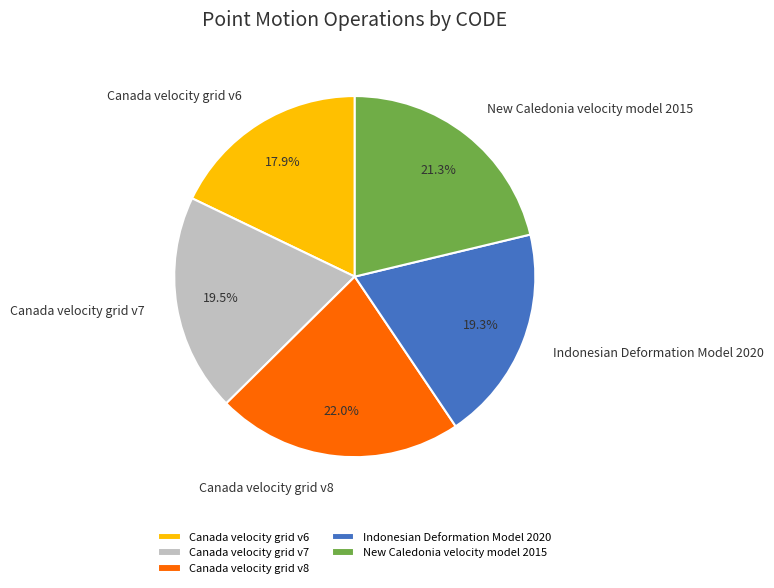

Which slice is the largest?

Canada velocity grid v8